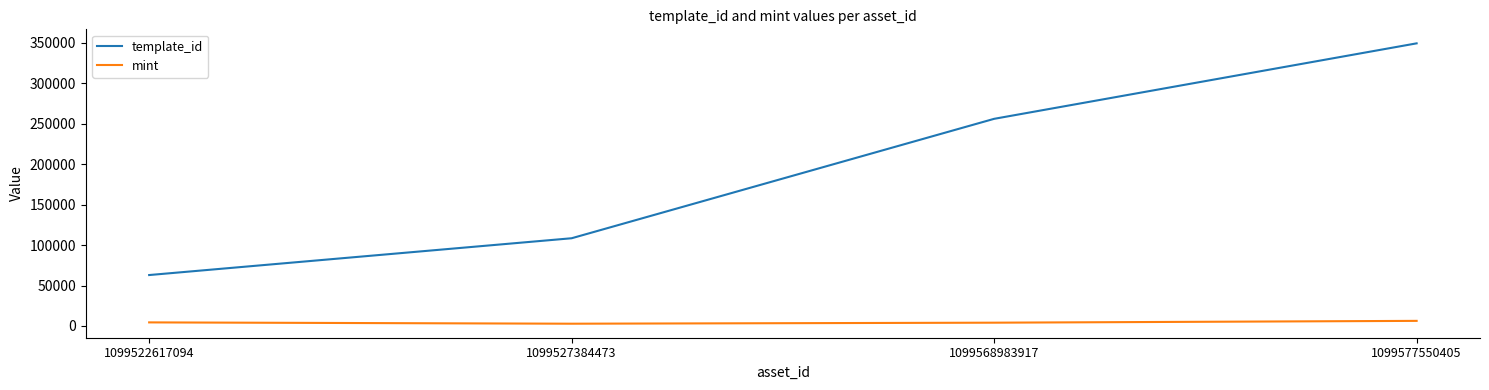

True or false: template_id has a value of 62974 at 1099522617094.

True